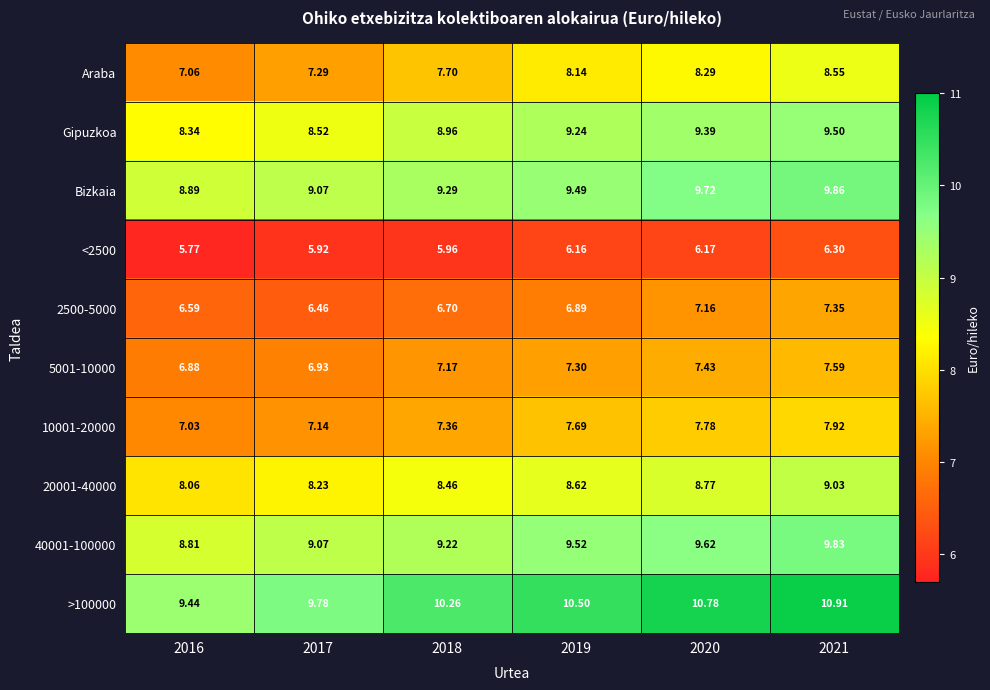

Is the value of >100000 at 2018 greater than the value of Gipuzkoa at 2020?

Yes